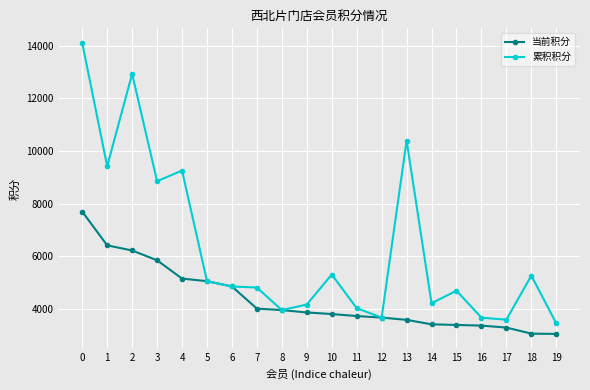

Is the value of 累积积分 at 5 greater than the value of 当前积分 at 14?

Yes